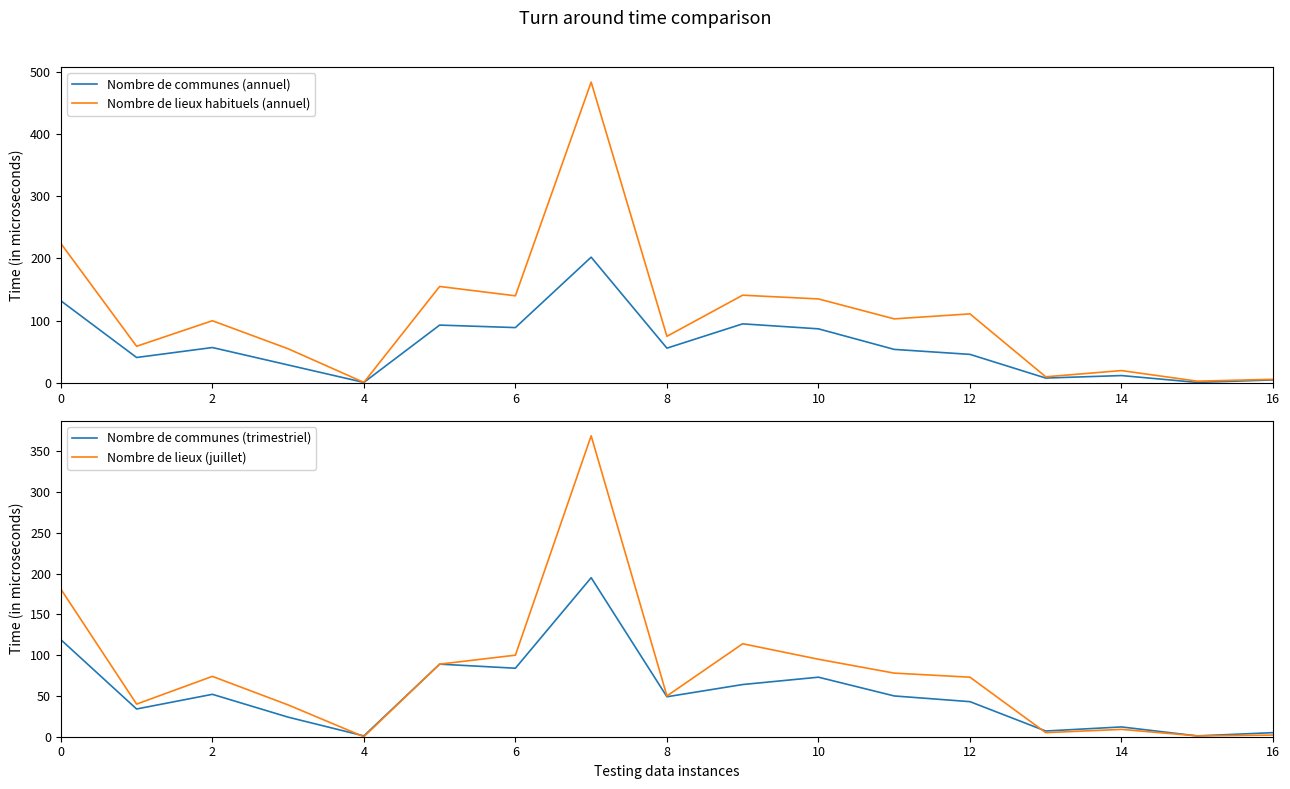

At 6, list the series in order from smallest to largest.

Nombre de communes (trimestriel), Nombre de communes (annuel), Nombre de lieux (juillet), Nombre de lieux habituels (annuel)